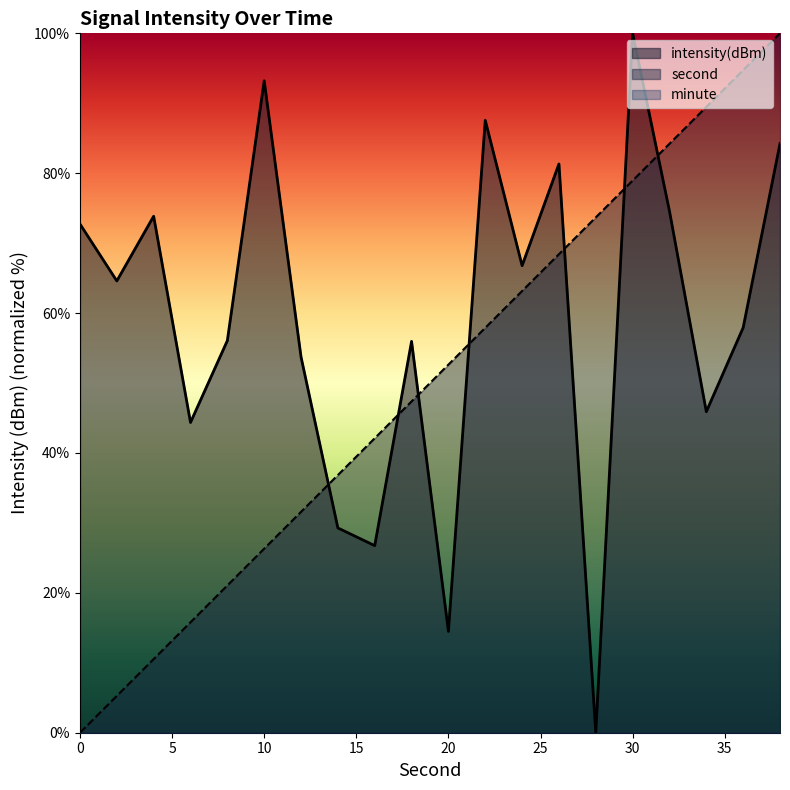

Which category has the highest value in the intensity series?

30